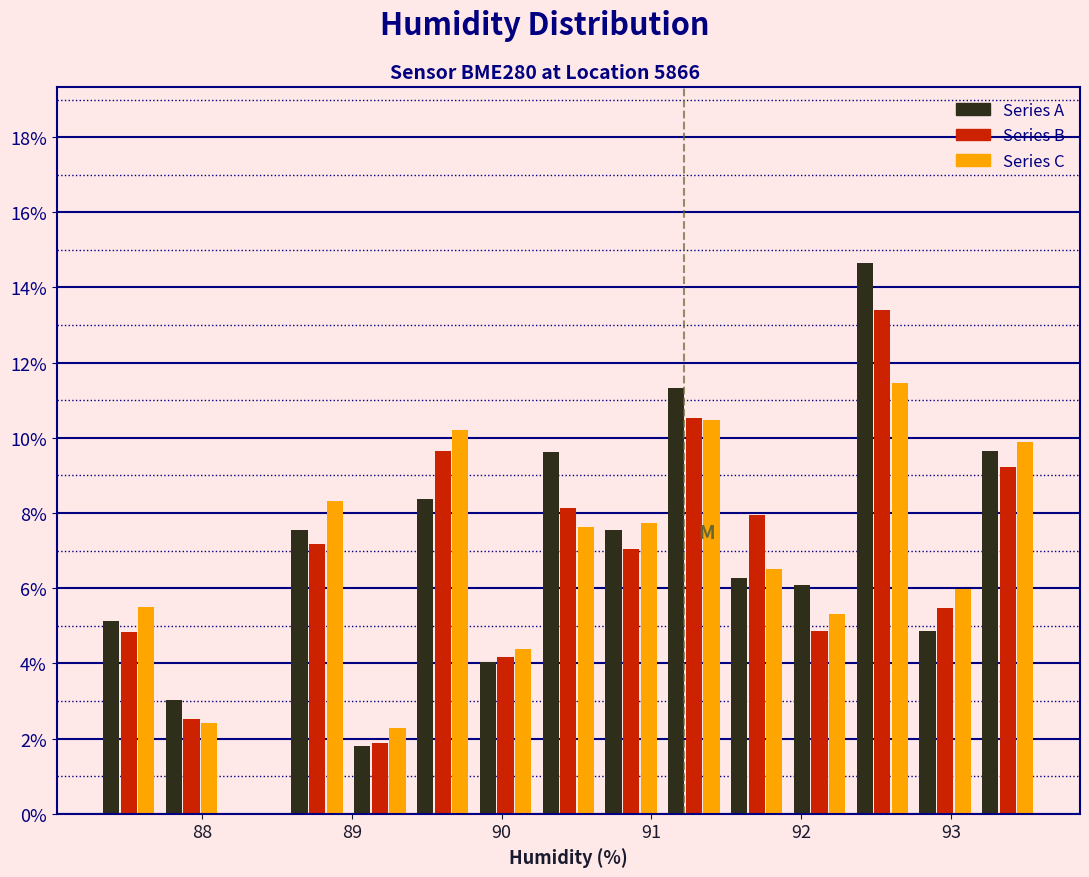

In the Series B series, which range on the x-axis has the tallest bar?

92.3 to 92.8